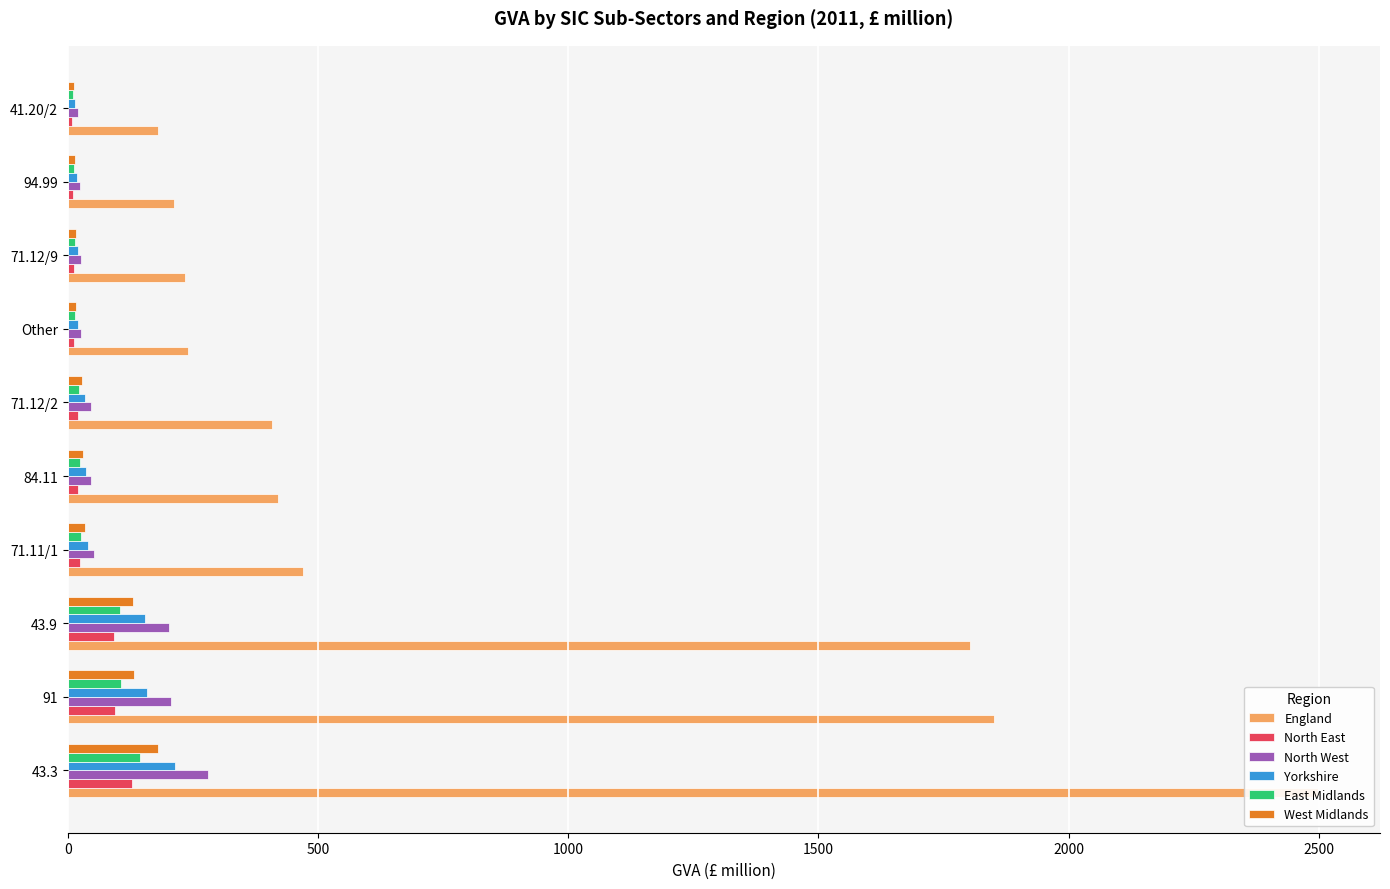

The East Midlands series shows 9.2 at Other. True or false?

False